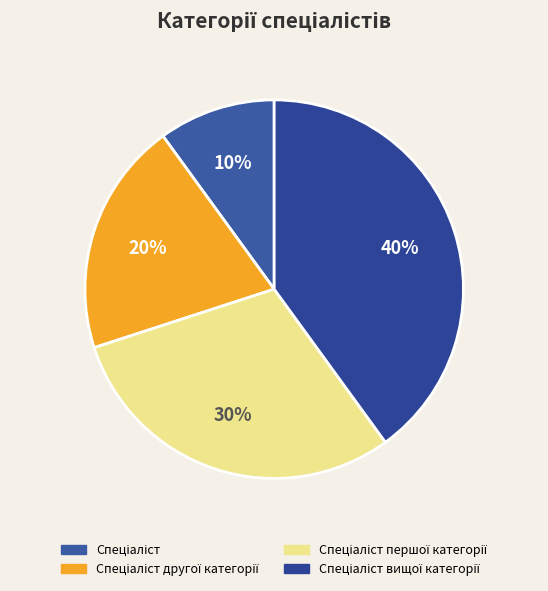

How many slices are in this pie chart?

4